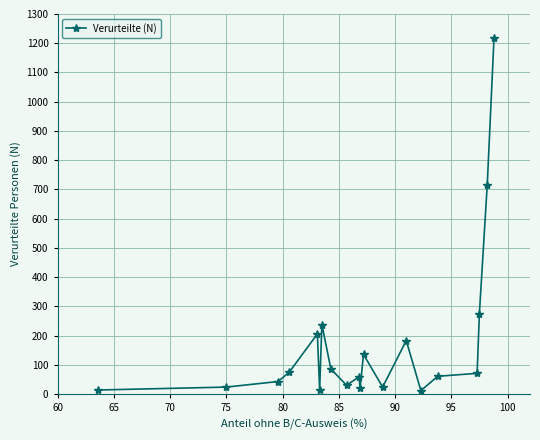

What is the maximum value shown in the chart?

1217